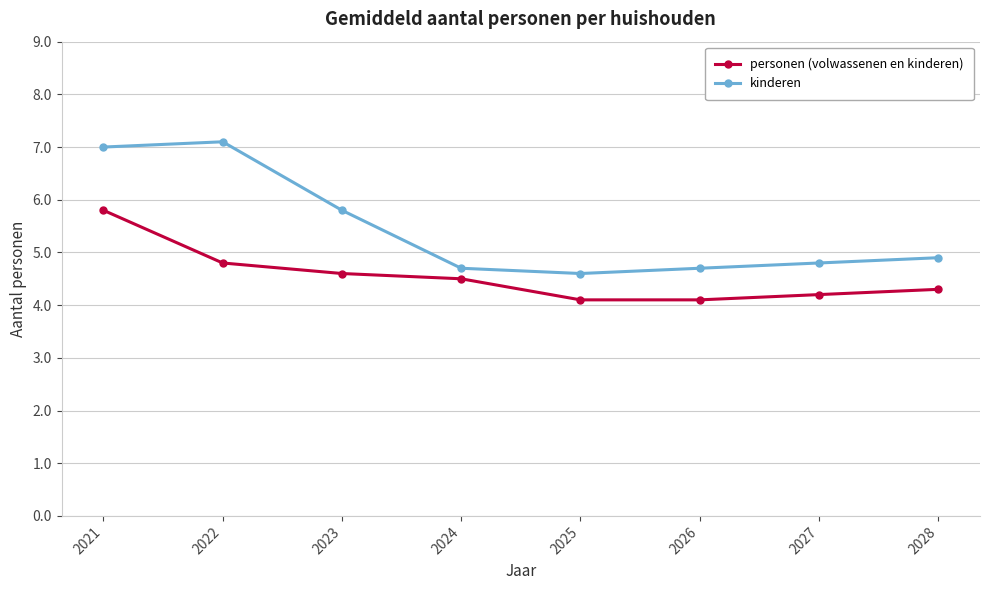

What is the sum of all kinderen values?

43.6